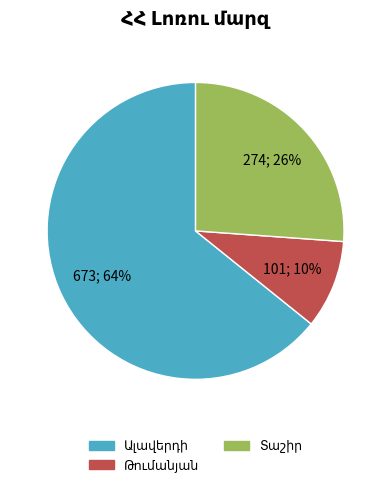

Does any single category account for the majority?

Yes